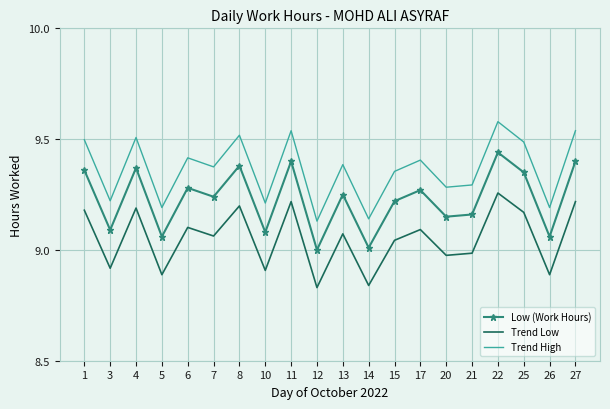

True or false: Low (Work Hours) and Trend High intersect in this chart.

False